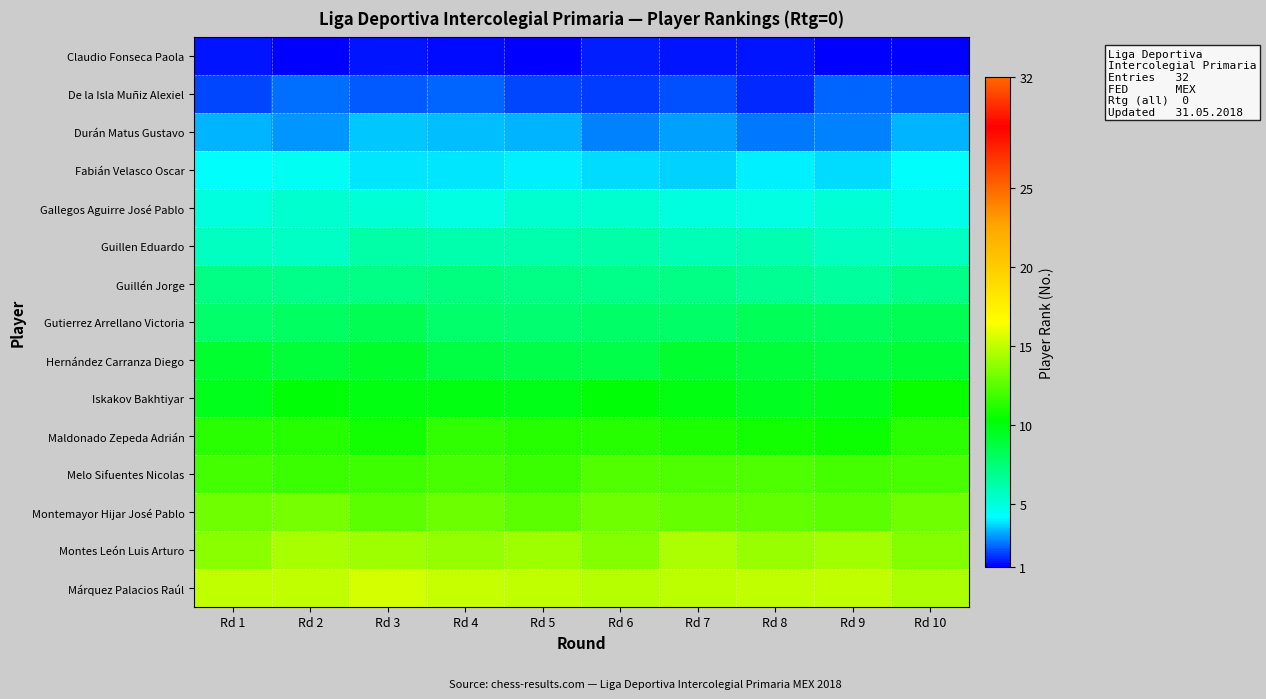

Reading left to right, list all the values displayed in this chart.

Claudio Fonseca Paola: Rd 1=1.3	Rd 2=1.0	Rd 3=1.4	Rd 4=1.2	Rd 5=1.0	Rd 6=1.5	Rd 7=1.3	Rd 8=1.3	Rd 9=1.0	Rd 10=1.0
De la Isla Muñiz Alexiel: Rd 1=1.9	Rd 2=2.4	Rd 3=2.1	Rd 4=2.3	Rd 5=1.9	Rd 6=1.7	Rd 7=2.1	Rd 8=1.6	Rd 9=2.3	Rd 10=2.1
Durán Matus Gustavo: Rd 1=3.3	Rd 2=2.9	Rd 3=3.5	Rd 4=3.4	Rd 5=3.3	Rd 6=2.7	Rd 7=3.0	Rd 8=2.5	Rd 9=2.7	Rd 10=3.2
Fabián Velasco Oscar: Rd 1=4.2	Rd 2=4.5	Rd 3=3.8	Rd 4=3.9	Rd 5=4.0	Rd 6=3.7	Rd 7=3.6	Rd 8=4.0	Rd 9=3.7	Rd 10=4.2
Gallegos Aguirre José Pablo: Rd 1=4.9	Rd 2=5.3	Rd 3=5.2	Rd 4=4.8	Rd 5=5.3	Rd 6=5.3	Rd 7=4.9	Rd 8=4.8	Rd 9=5.2	Rd 10=4.6
Guillen Eduardo: Rd 1=5.7	Rd 2=5.5	Rd 3=6.3	Rd 4=6.2	Rd 5=6.2	Rd 6=6.3	Rd 7=6.0	Rd 8=6.1	Rd 9=5.6	Rd 10=5.6
Guillén Jorge: Rd 1=7.2	Rd 2=7.0	Rd 3=7.1	Rd 4=7.3	Rd 5=7.1	Rd 6=7.1	Rd 7=7.1	Rd 8=6.8	Rd 9=6.5	Rd 10=6.9
Gutierrez Arrellano Victoria: Rd 1=7.7	Rd 2=7.9	Rd 3=8.4	Rd 4=7.7	Rd 5=7.6	Rd 6=7.8	Rd 7=7.8	Rd 8=8.2	Rd 9=8.1	Rd 10=8.3
Hernández Carranza Diego: Rd 1=9.2	Rd 2=8.9	Rd 3=9.3	Rd 4=8.7	Rd 5=8.5	Rd 6=8.6	Rd 7=9.2	Rd 8=9.0	Rd 9=8.7	Rd 10=9.0
Iskakov Bakhtiyar: Rd 1=9.7	Rd 2=10.2	Rd 3=9.9	Rd 4=9.9	Rd 5=9.8	Rd 6=10.1	Rd 7=9.9	Rd 8=9.6	Rd 9=9.6	Rd 10=10.5
Maldonado Zepeda Adrián: Rd 1=11.4	Rd 2=11.2	Rd 3=10.8	Rd 4=11.5	Rd 5=11.3	Rd 6=11.2	Rd 7=10.9	Rd 8=10.8	Rd 9=10.6	Rd 10=11.4
Melo Sifuentes Nicolas: Rd 1=12.0	Rd 2=11.7	Rd 3=11.8	Rd 4=12.1	Rd 5=11.7	Rd 6=12.4	Rd 7=12.3	Rd 8=12.2	Rd 9=11.9	Rd 10=12.1
Montemayor Hijar José Pablo: Rd 1=13.1	Rd 2=13.1	Rd 3=12.6	Rd 4=12.9	Rd 5=12.5	Rd 6=13.0	Rd 7=12.8	Rd 8=12.6	Rd 9=12.6	Rd 10=13.1
Montes León Luis Arturo: Rd 1=13.7	Rd 2=14.4	Rd 3=14.1	Rd 4=13.8	Rd 5=14.1	Rd 6=13.5	Rd 7=14.5	Rd 8=14.0	Rd 9=14.3	Rd 10=13.6
Márquez Palacios Raúl: Rd 1=15.0	Rd 2=15.0	Rd 3=15.4	Rd 4=15.1	Rd 5=15.0	Rd 6=14.8	Rd 7=14.8	Rd 8=15.0	Rd 9=14.9	Rd 10=14.5